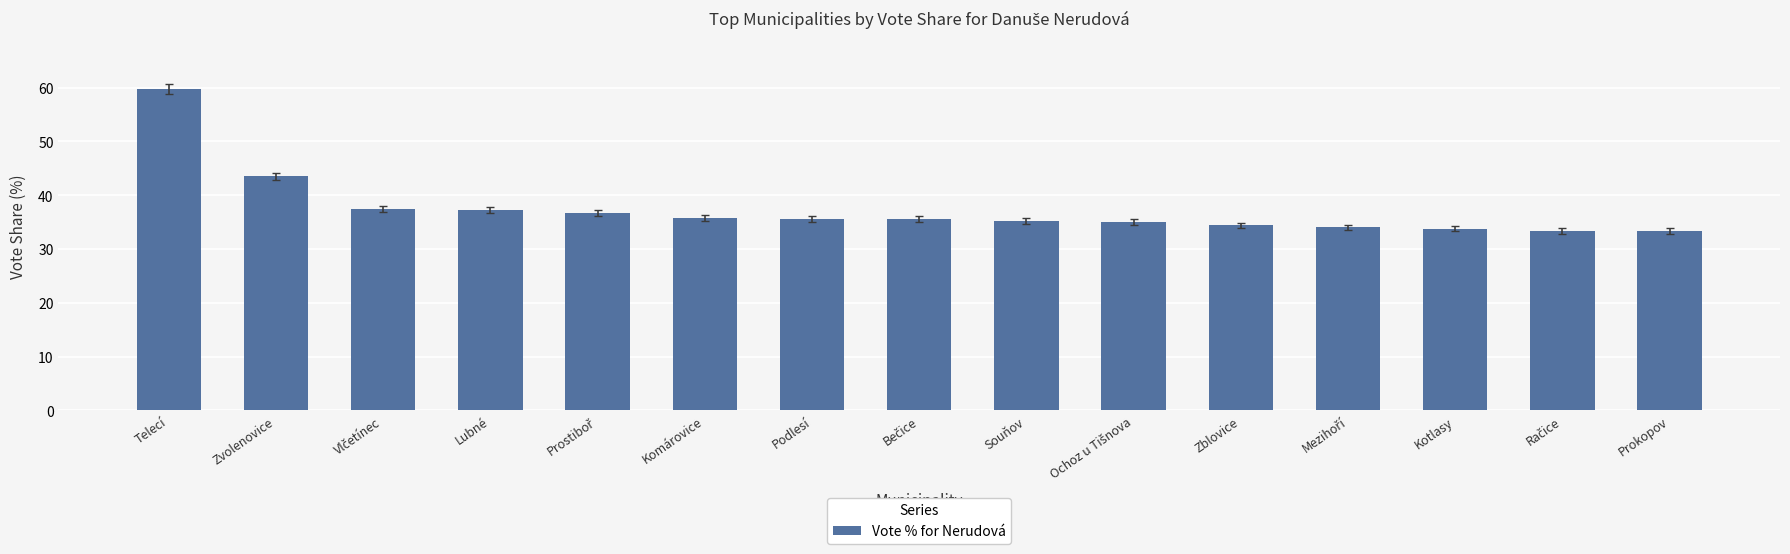

What is the value of the 13th bar from the left?

33.8